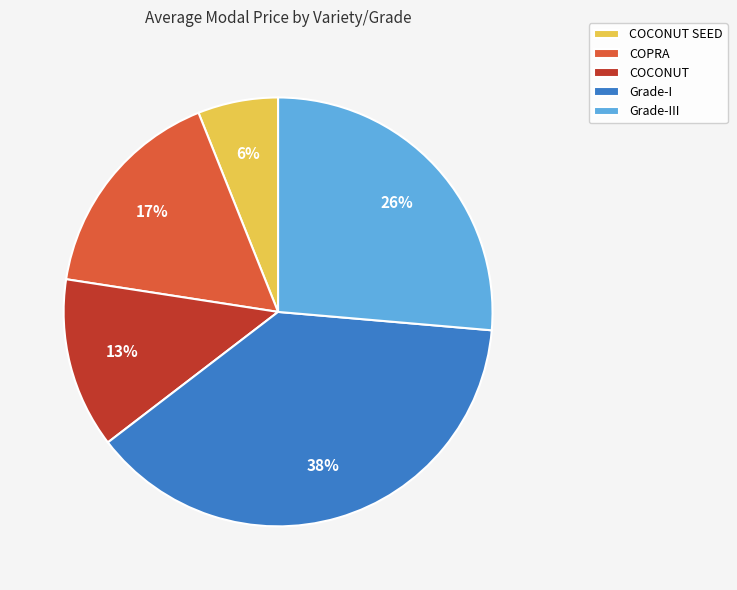

To the nearest percent, what percentage of the pie is COCONUT SEED?

6%